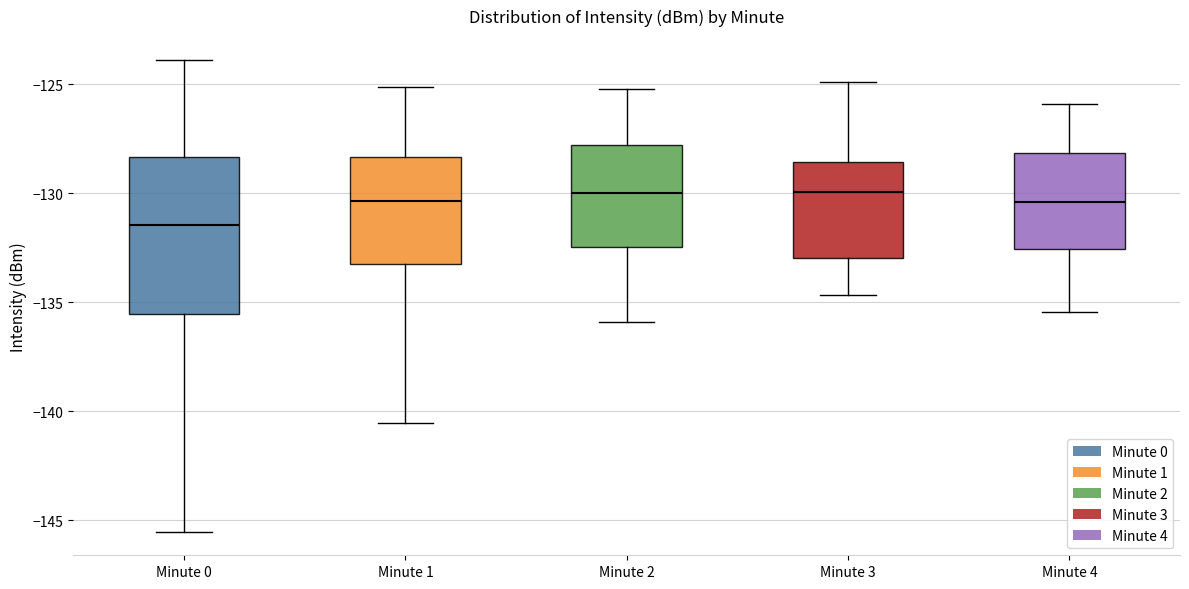

Reading left to right, read every box against the y-axis: the position of its median line, the range the box covers, and the ends of its whiskers. The values are not printed on the chart, so give them approximately, as read against the axis.

Minute 0: median -131.5, box -135.5 to -128.5, whiskers -145.5 to -124.0
Minute 1: median -130.5, box -133.0 to -128.5, whiskers -140.5 to -125.0
Minute 2: median -130.0, box -132.5 to -128.0, whiskers -136.0 to -125.0
Minute 3: median -130.0, box -133.0 to -128.5, whiskers -134.5 to -125.0
Minute 4: median -130.5, box -132.5 to -128.0, whiskers -135.5 to -126.0